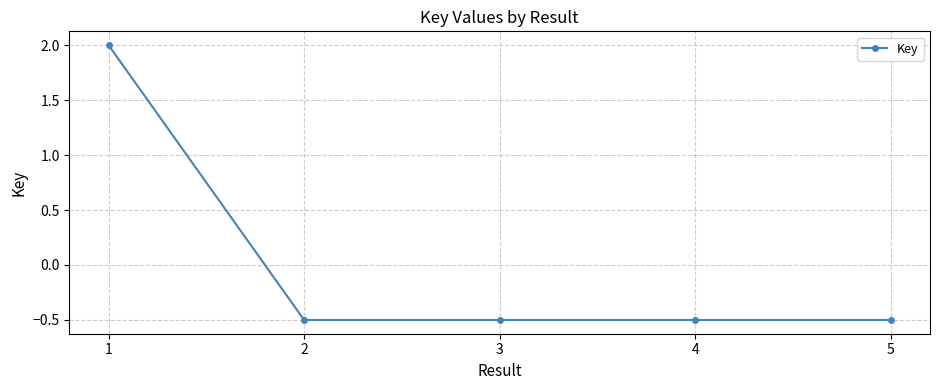

Where does the data first go above 0?

1